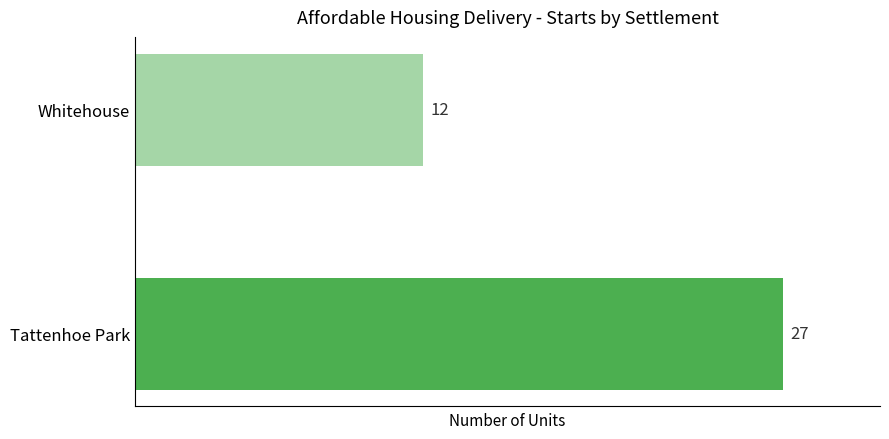

Rank the categories by value from lowest to highest.

Whitehouse, Tattenhoe Park